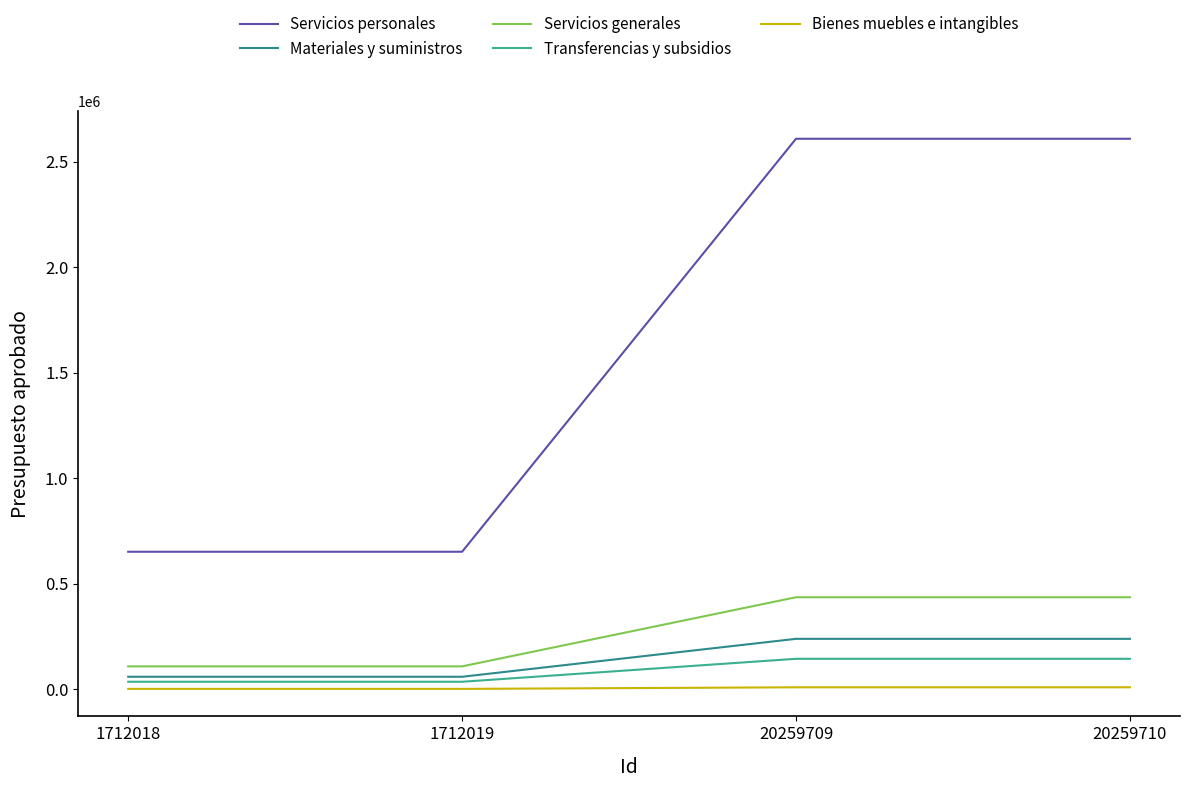

The Transferencias y subsidios series shows 145000.0 at 20259710. True or false?

True